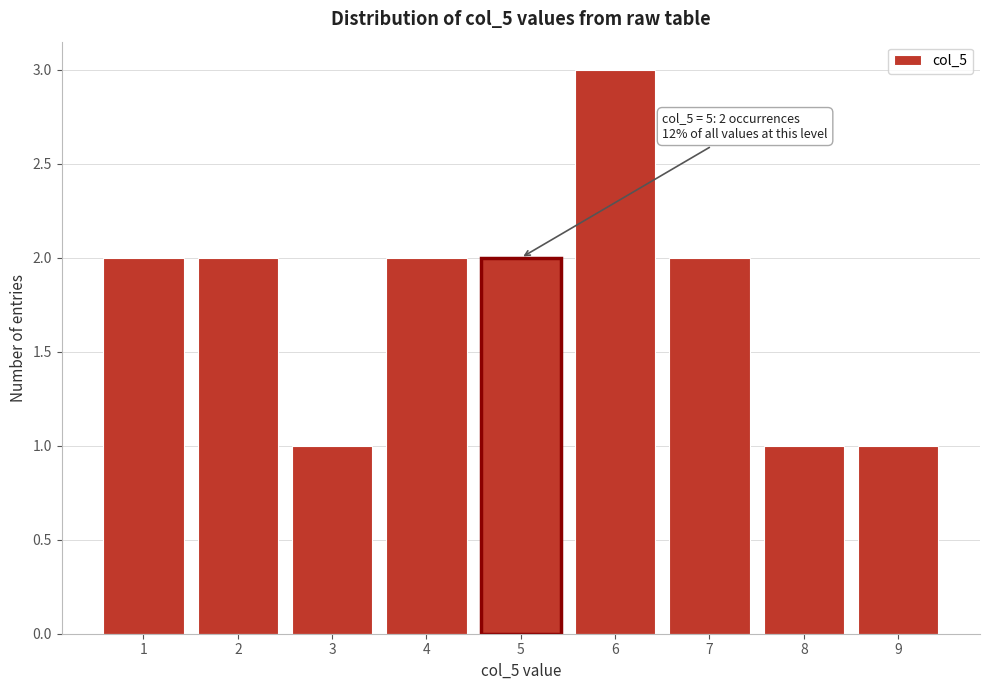

Over which range of the x-axis is the bar tallest?

5.5 to 6.5